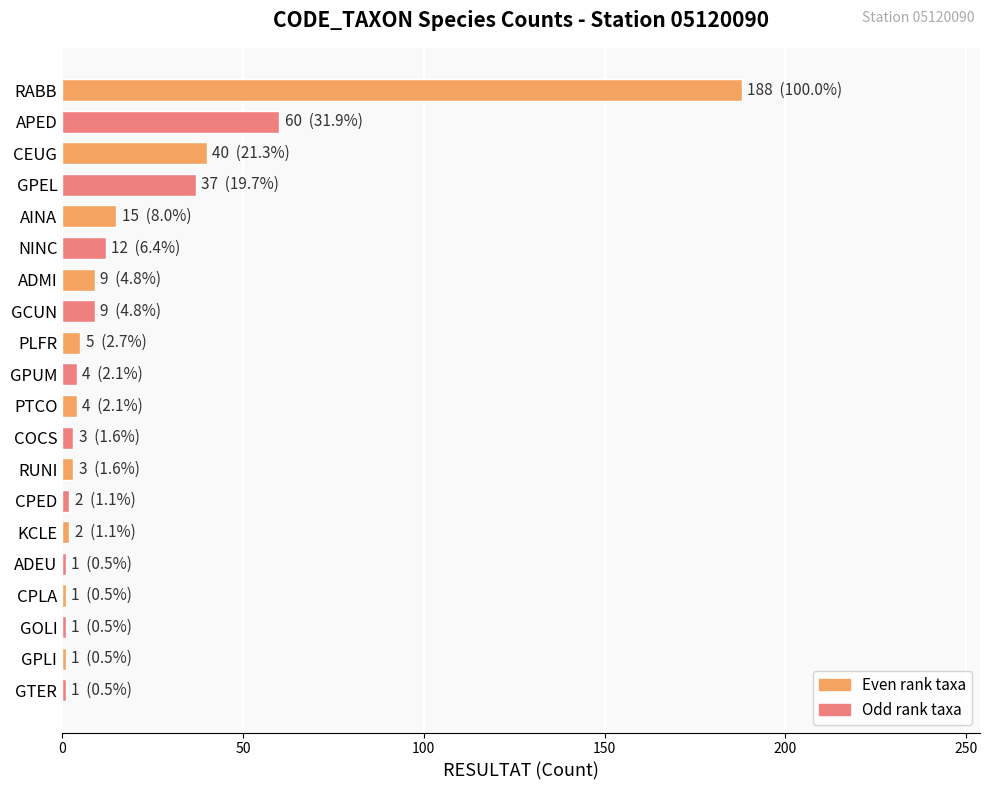

Is it true that the value at APED is 60?

True